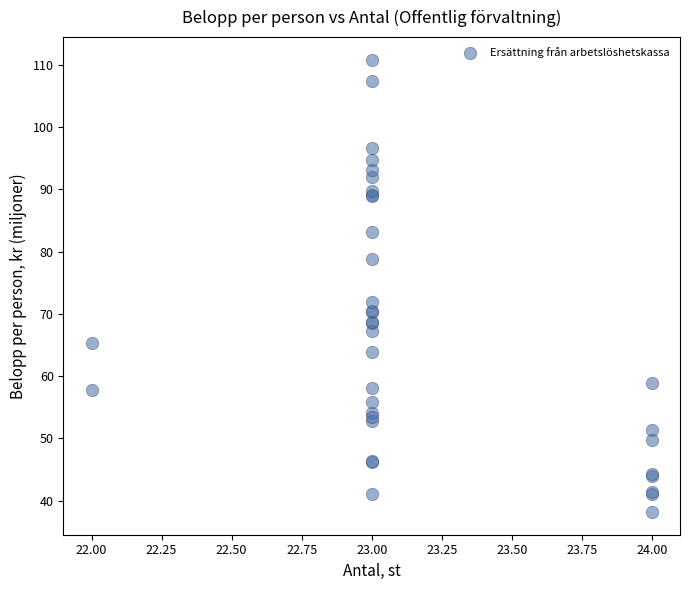

What Y value in the scatter plot is closest to 74?

71.9